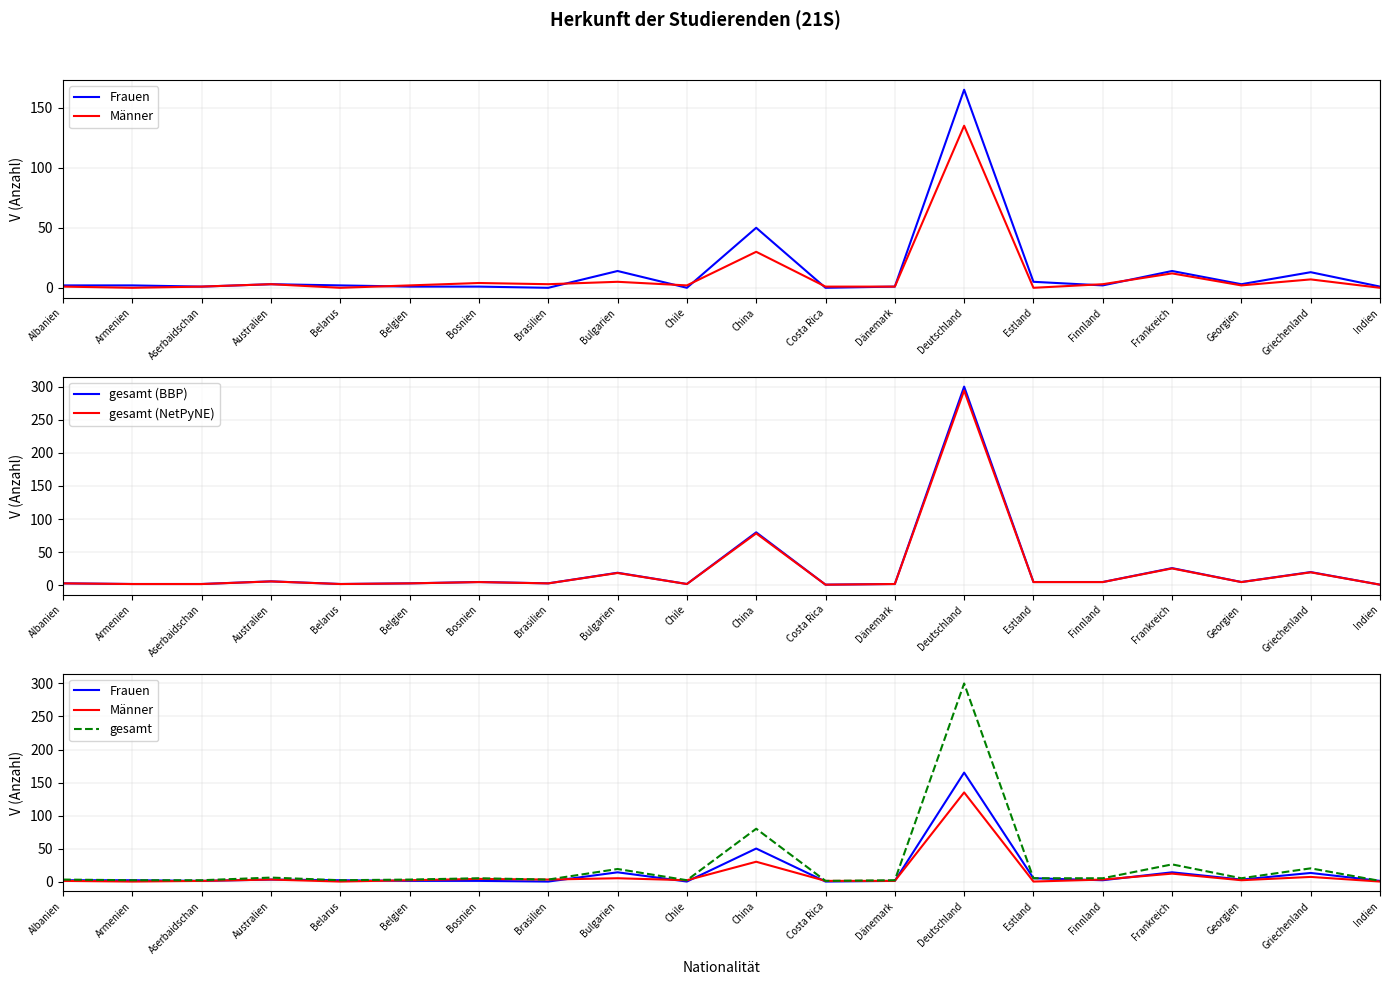

True or false: gesamt has a value of 26.0 at Frankreich.

True